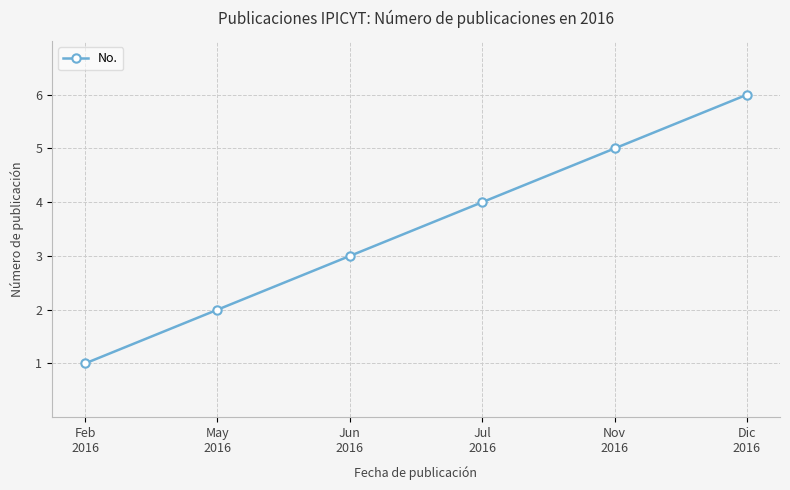

Reading left to right, list all the values displayed in this chart.

Feb
2016=1	May
2016=2	Jun
2016=3	Jul
2016=4	Nov
2016=5	Dic
2016=6